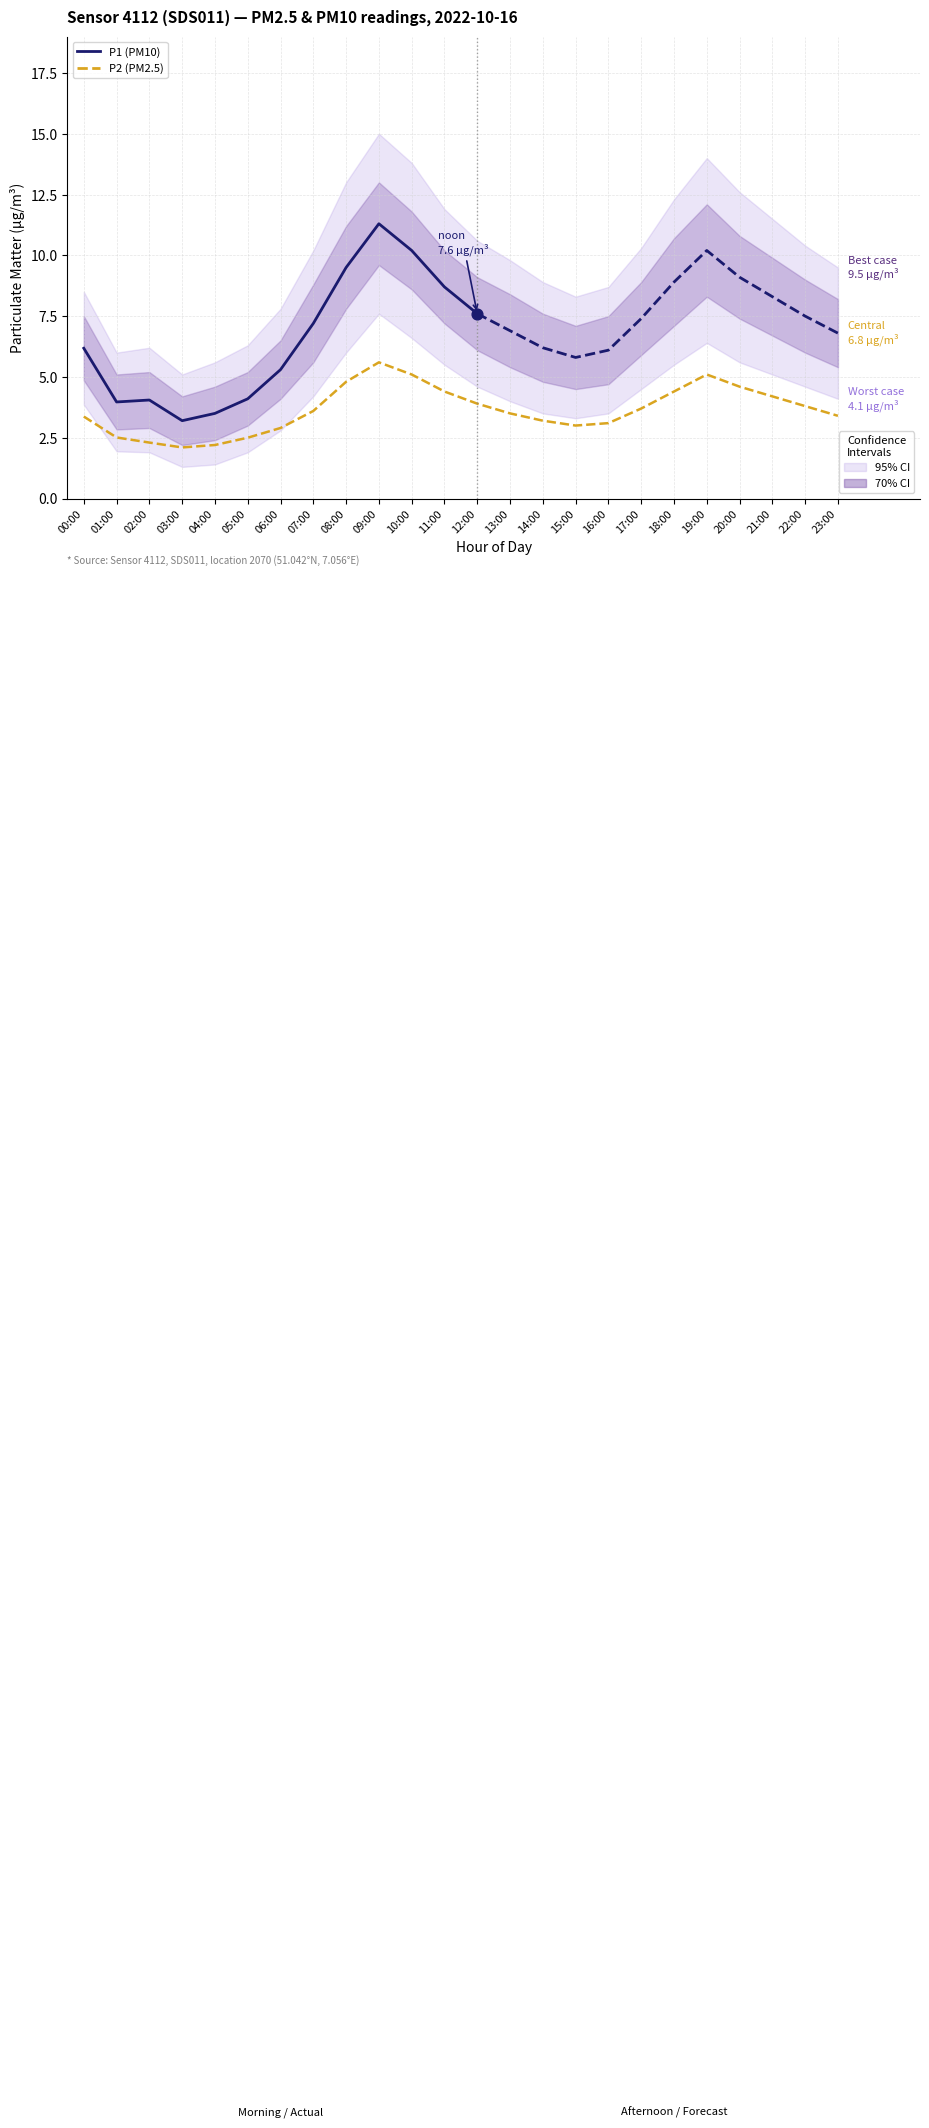

Between 07:00 and 15:00, which is larger?

07:00